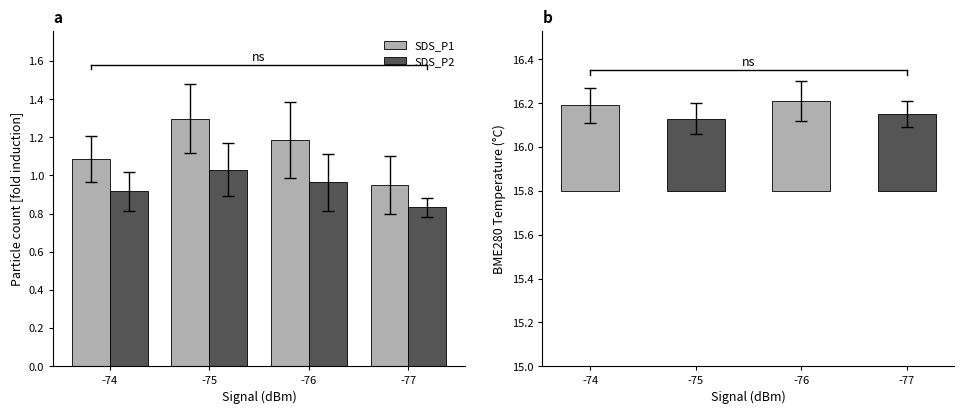

Reading left to right, what are all the values shown in this chart?

SDS_P1: 1.1	1.3	1.2	0.9
SDS_P2: 0.9	1.0	1.0	0.8